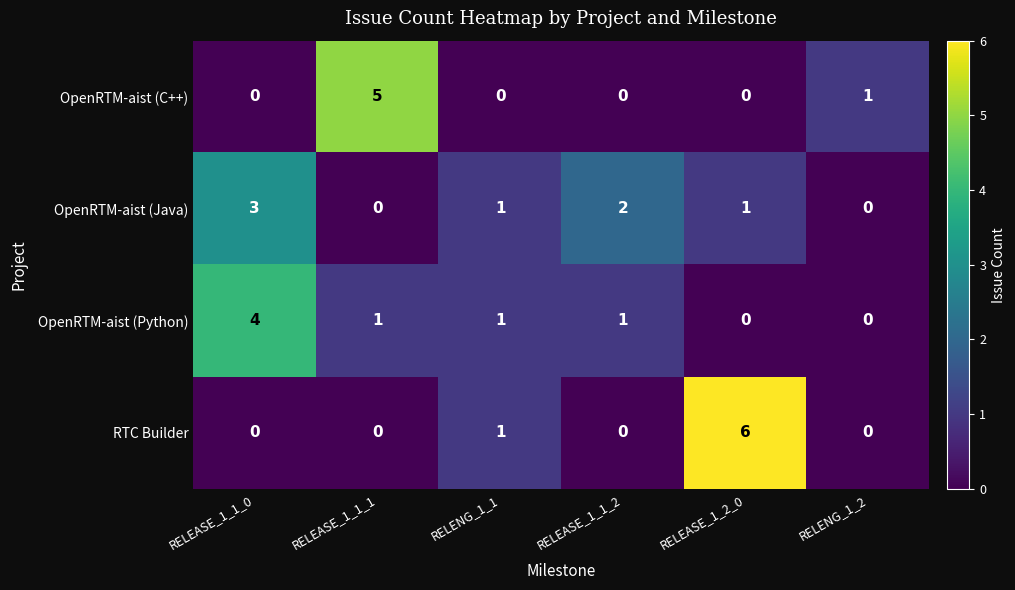

How many distinct data groups are displayed?

4